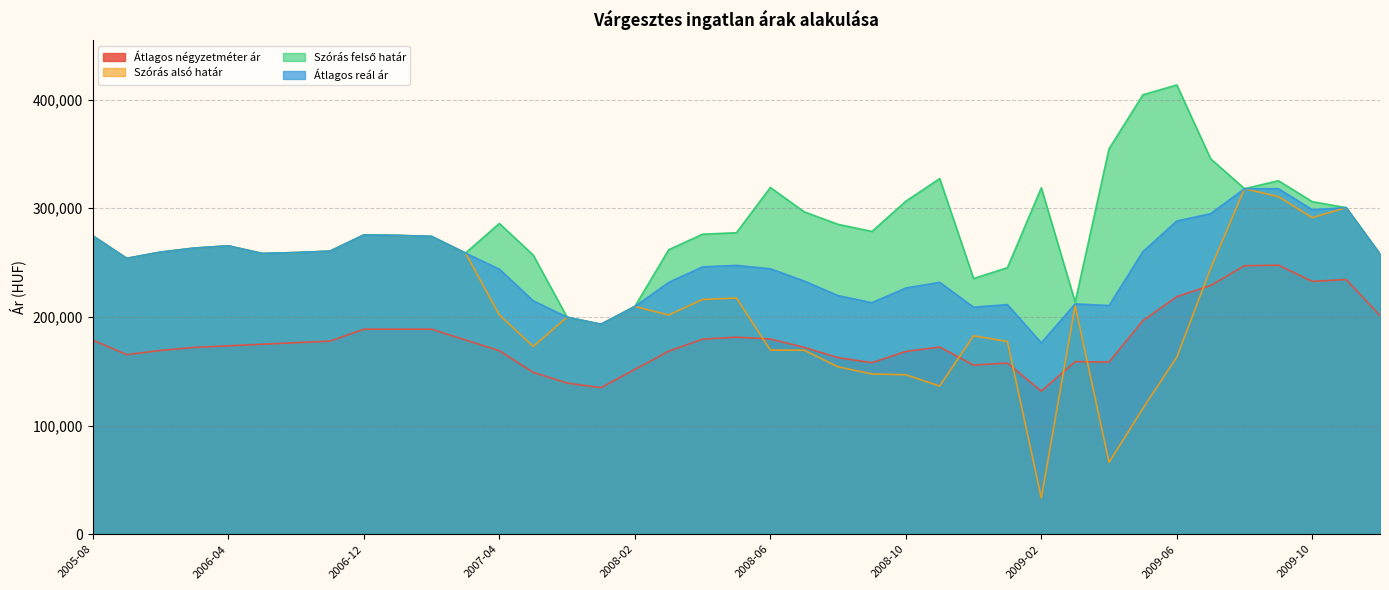

Which series has the largest total across all categories?

Szórás felső határ